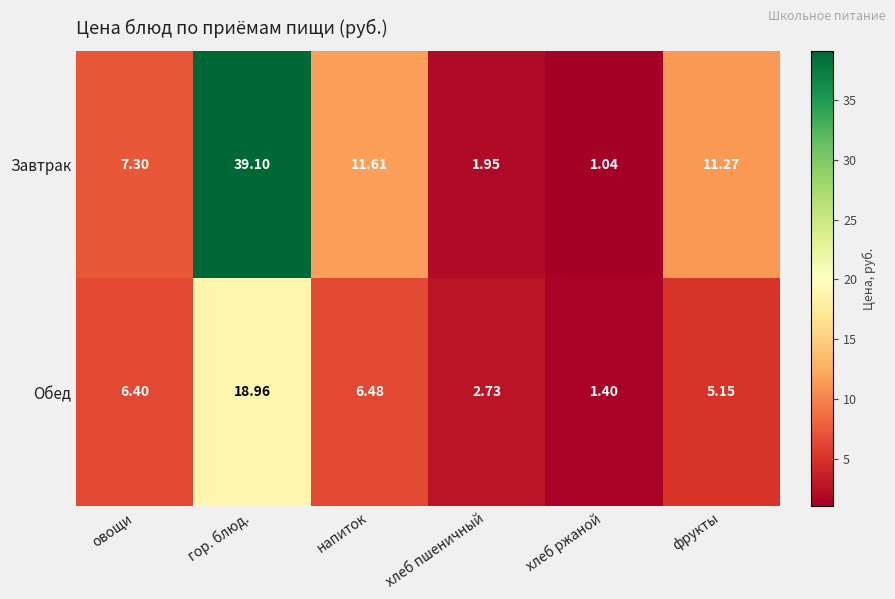

Which series changed the most between хлеб ржаной and фрукты?

Завтрак